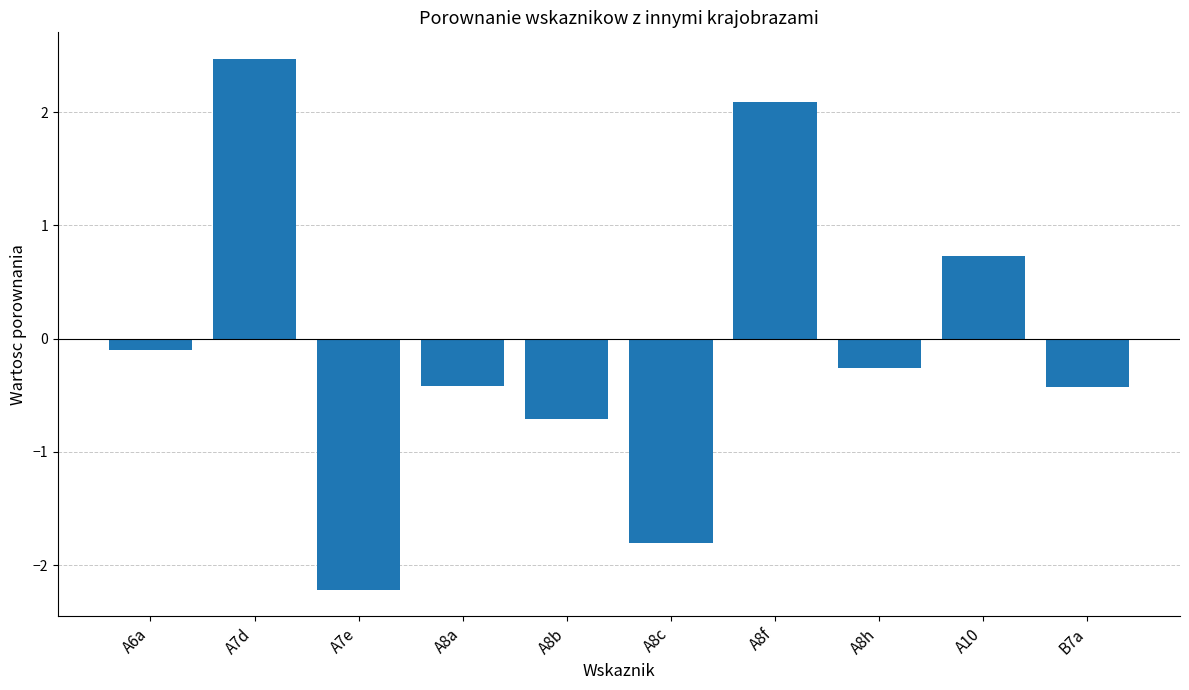

The value at A7e is -2.2. True or false?

True